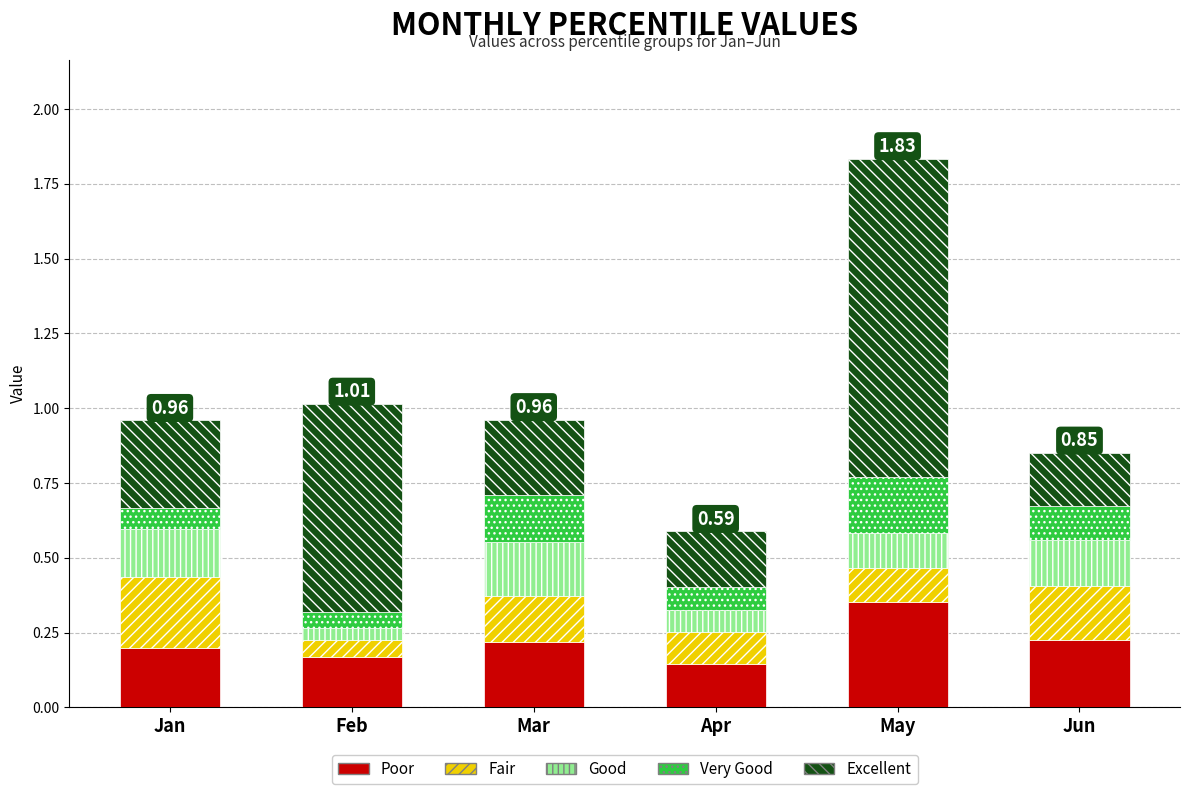

What is the sum of all Poor values?

1.3